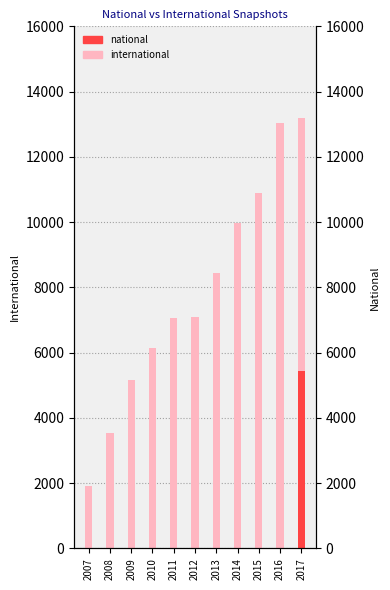

What is the maximum value for international?

13194